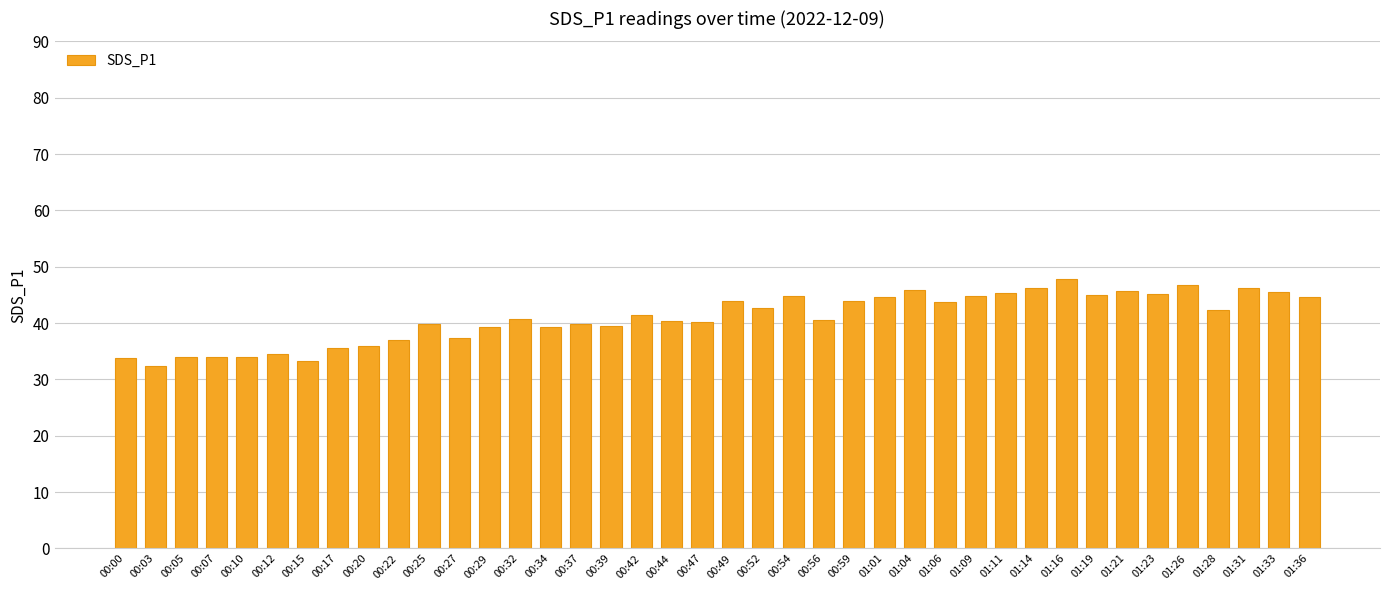

What is the change in value from 00:07 to 01:14?

+12.2